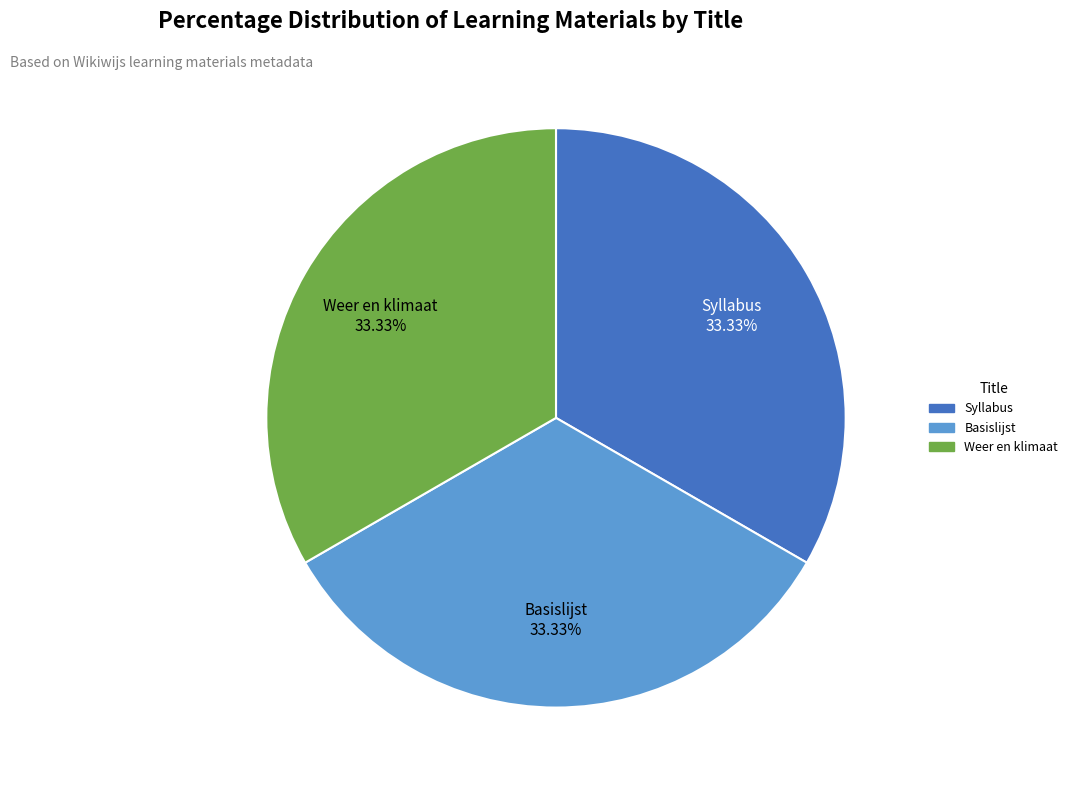

Is there a majority slice in this chart?

No